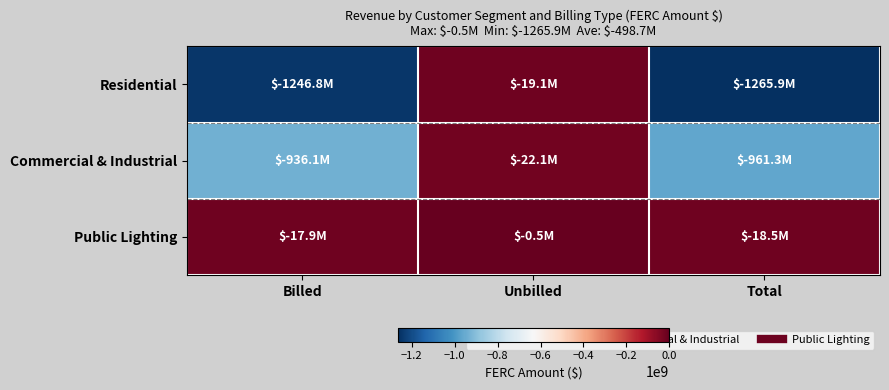

Between Unbilled and Total, which series saw the biggest shift?

Residential